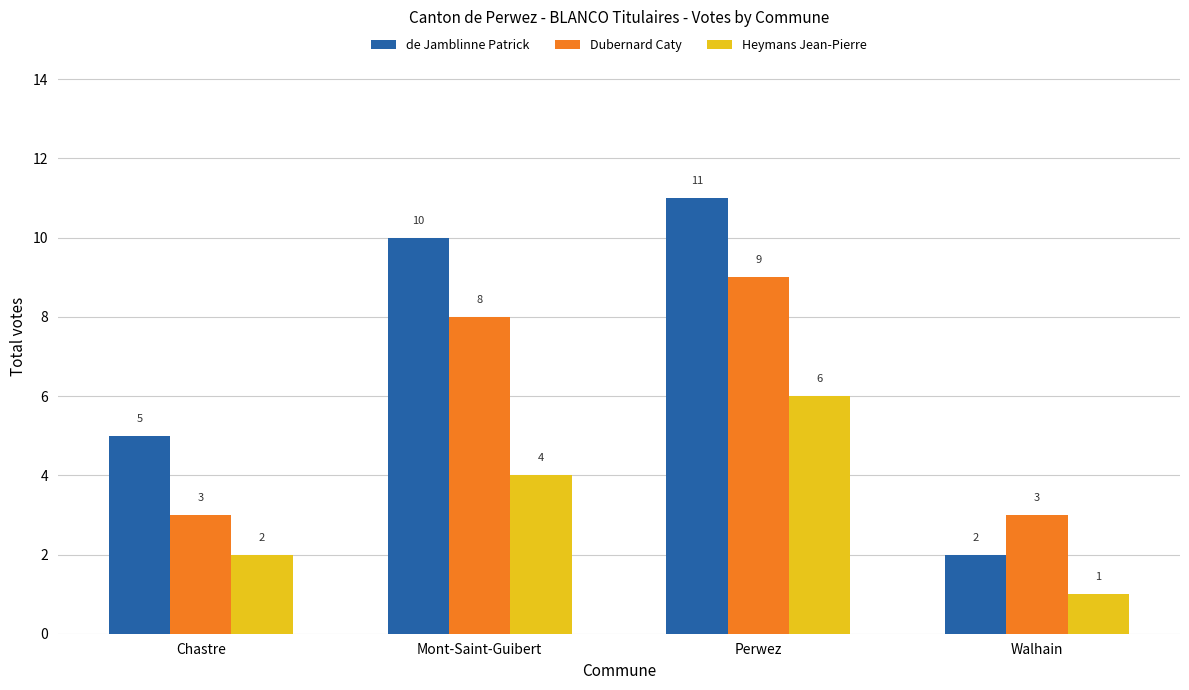

At how many categories does at least one series exceed 9?

2